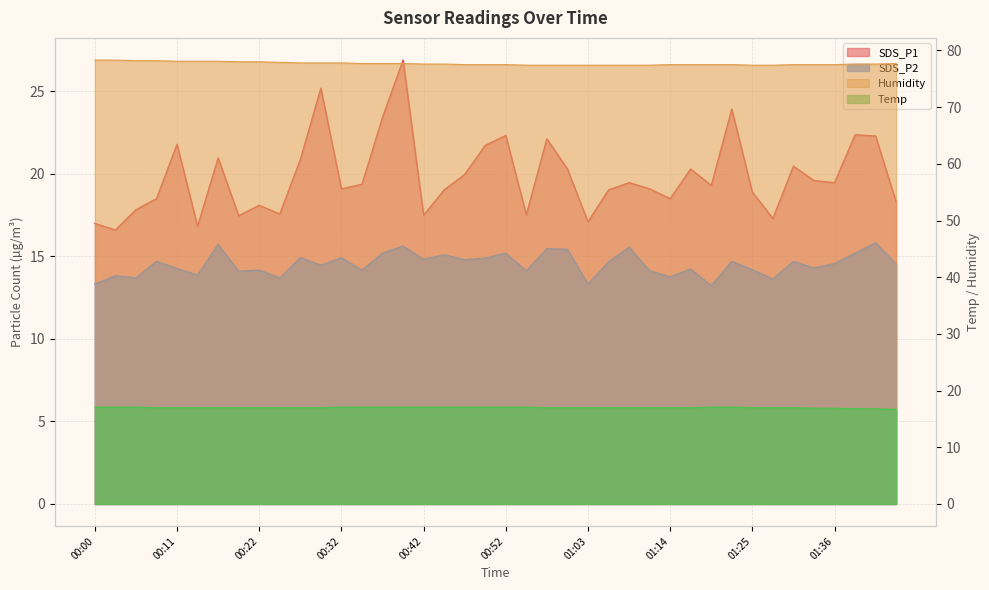

Where is Humidity nearest to the value 77?

00:55